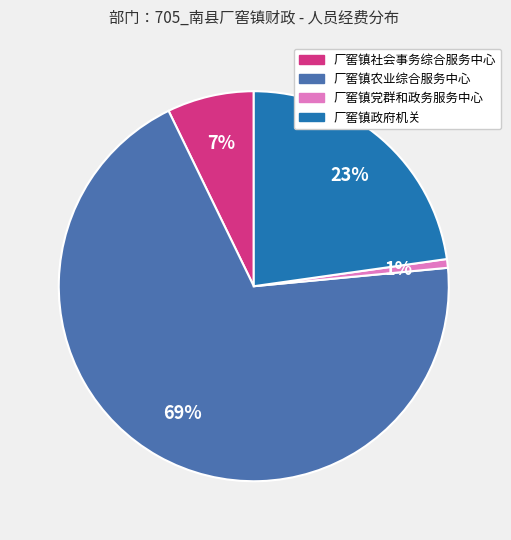

True or false: 厂窖镇政府机关 accounts for 23% of the total.

True